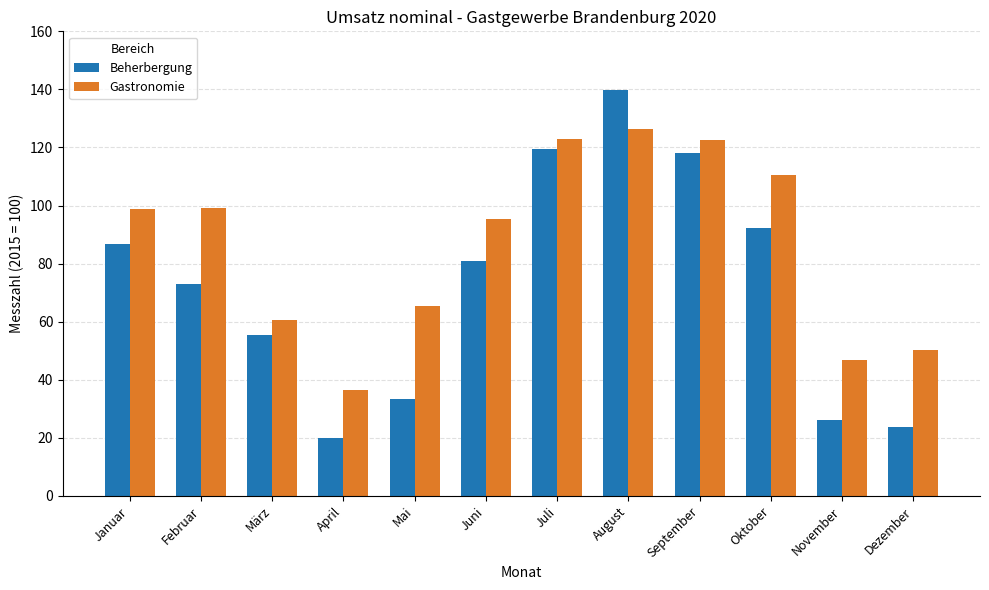

The value of Gastronomie at November is 21.3. True or false?

False